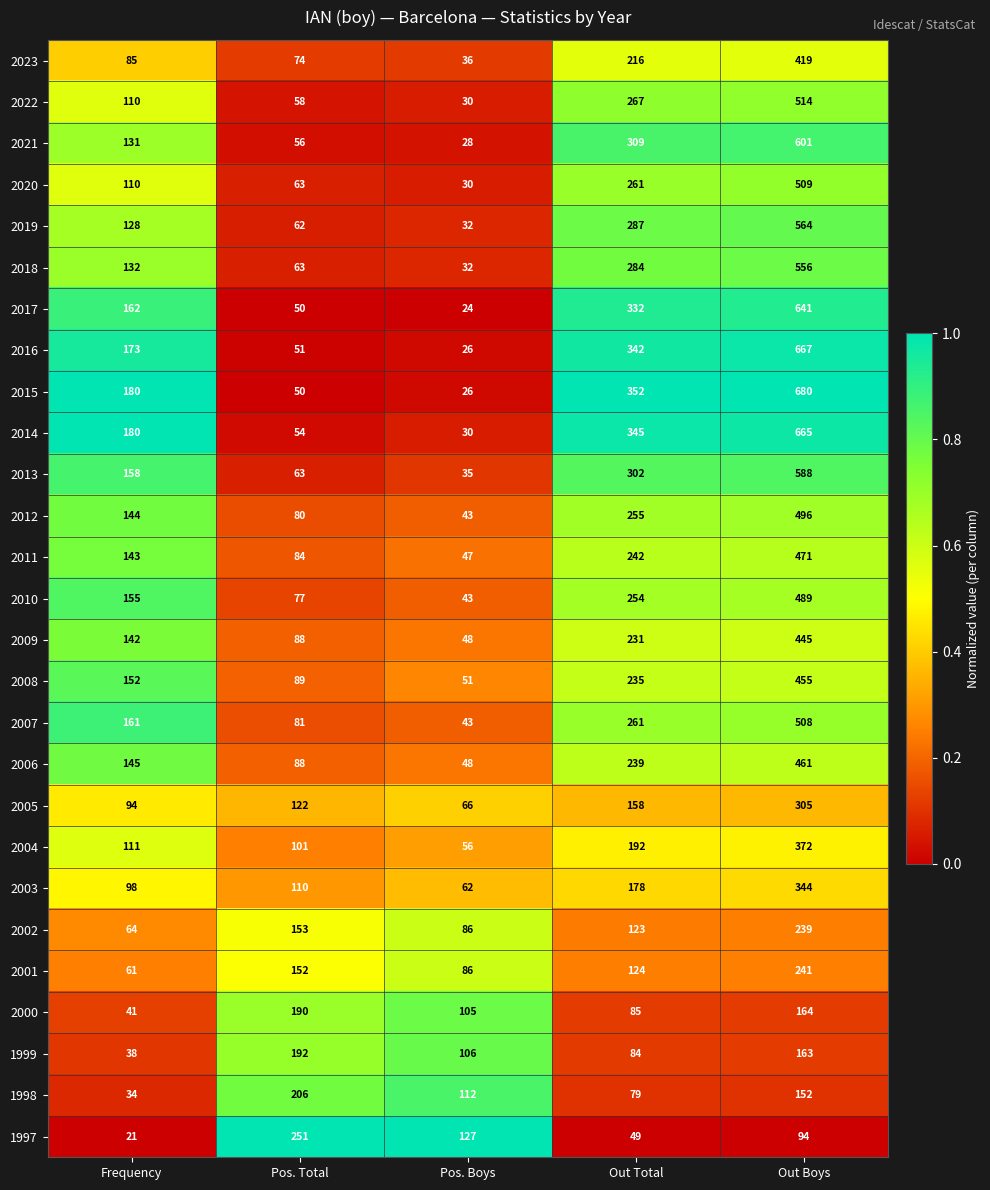

Which series has the widest spread of values?

2015